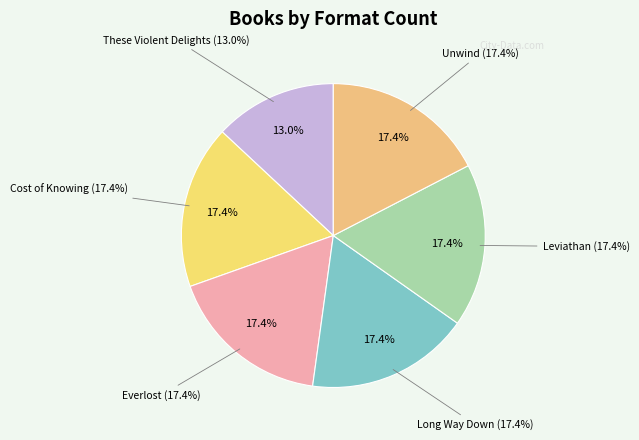

Rank the categories by value from highest to lowest.

Cost of Knowing, Everlost, Long Way Down, Leviathan, Unwind, These Violent Delights